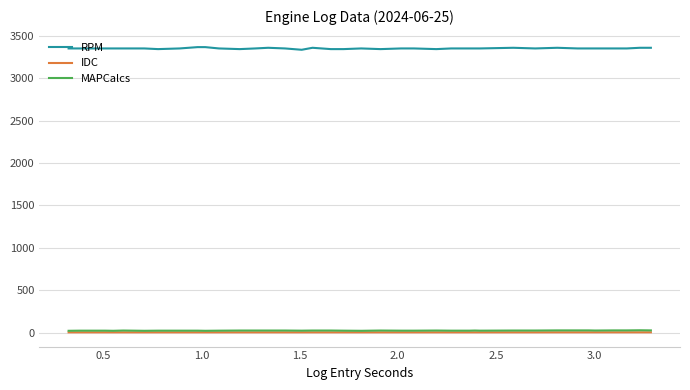

Which series has the widest spread of values?

RPM